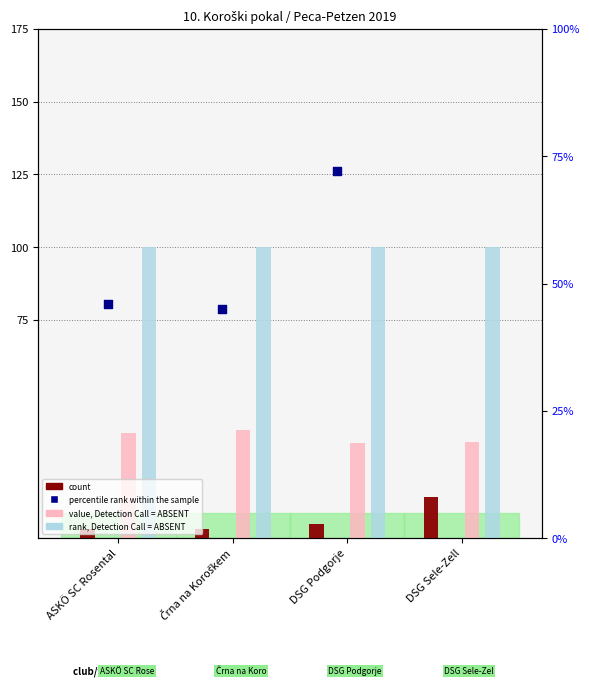

What are all the series names shown in the legend?

count, value, Detection Call = ABSENT, rank, Detection Call = ABSENT, percentile rank within the sample